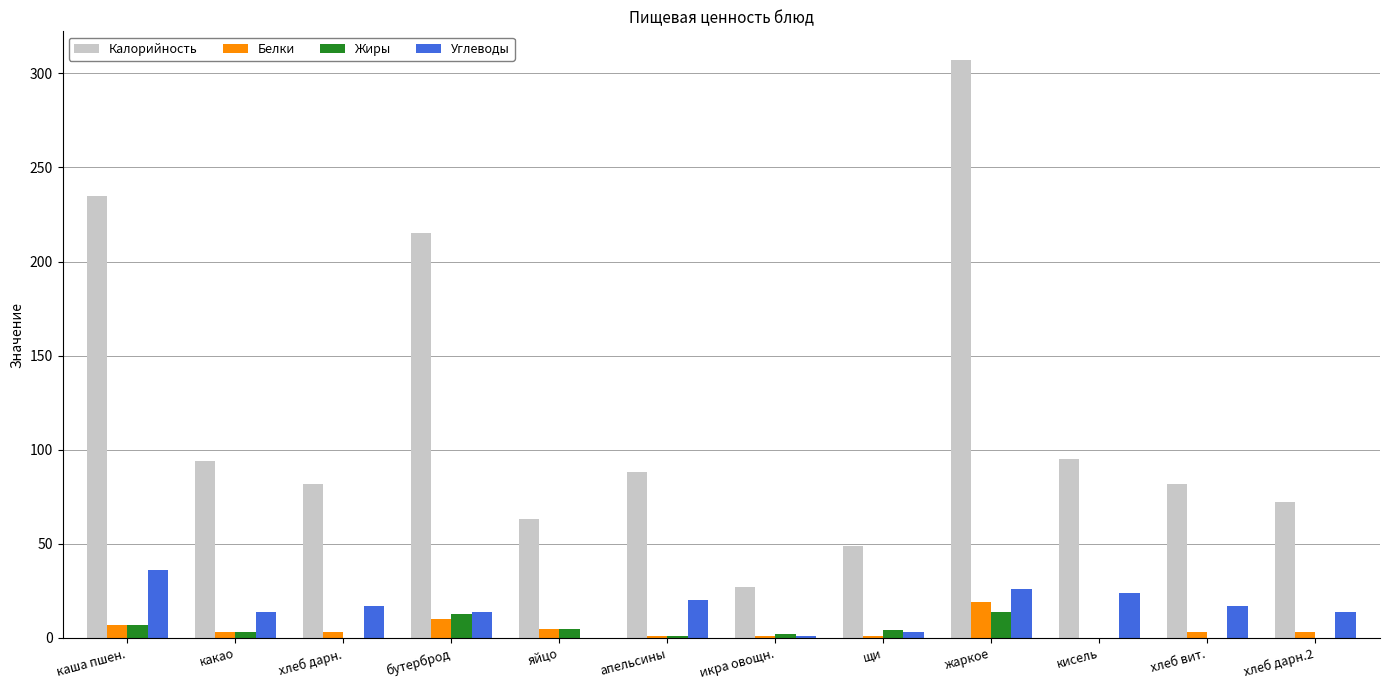

What is the sum of all Углеводы values?

186